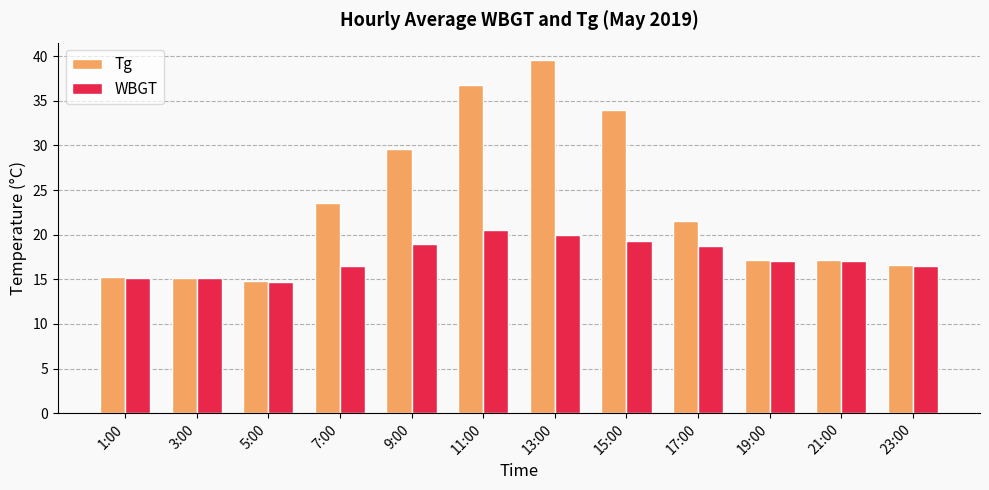

The WBGT series shows 14.6 at 5:00. True or false?

True